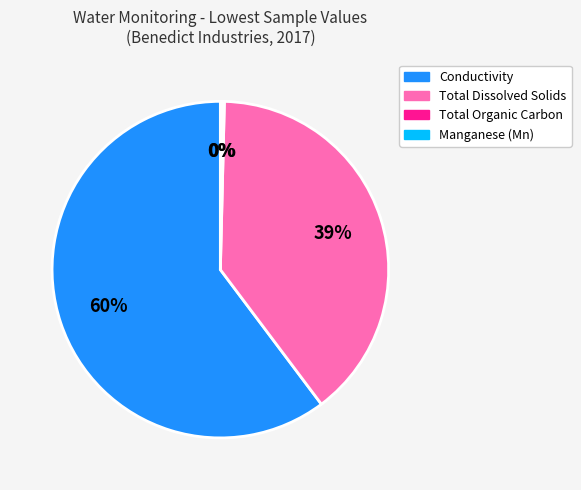

To the nearest percent, what is the average slice percentage?

25%